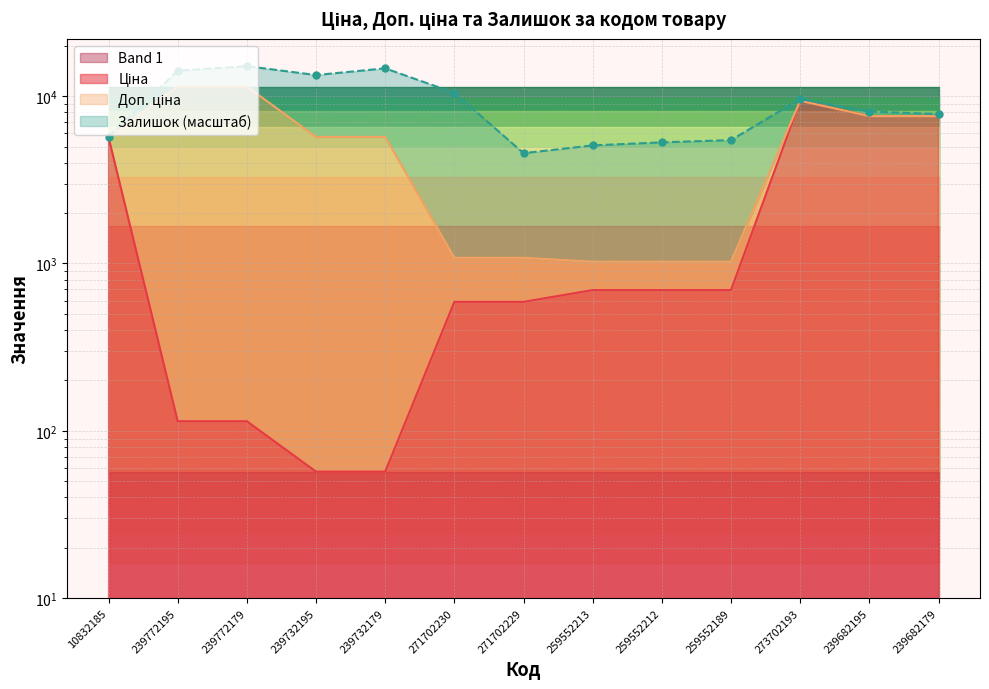

List the labels in order of Доп. ціна value, smallest first.

259552213, 259552212, 259552189, 271702230, 271702229, 10832185, 239732195, 239732179, 239682195, 239682179, 273702193, 239772195, 239772179